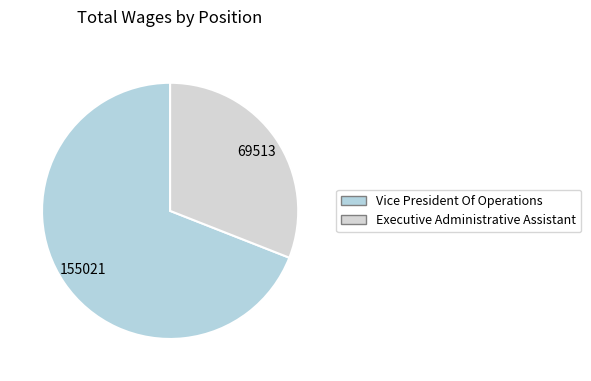

How many slices are in this pie chart?

2